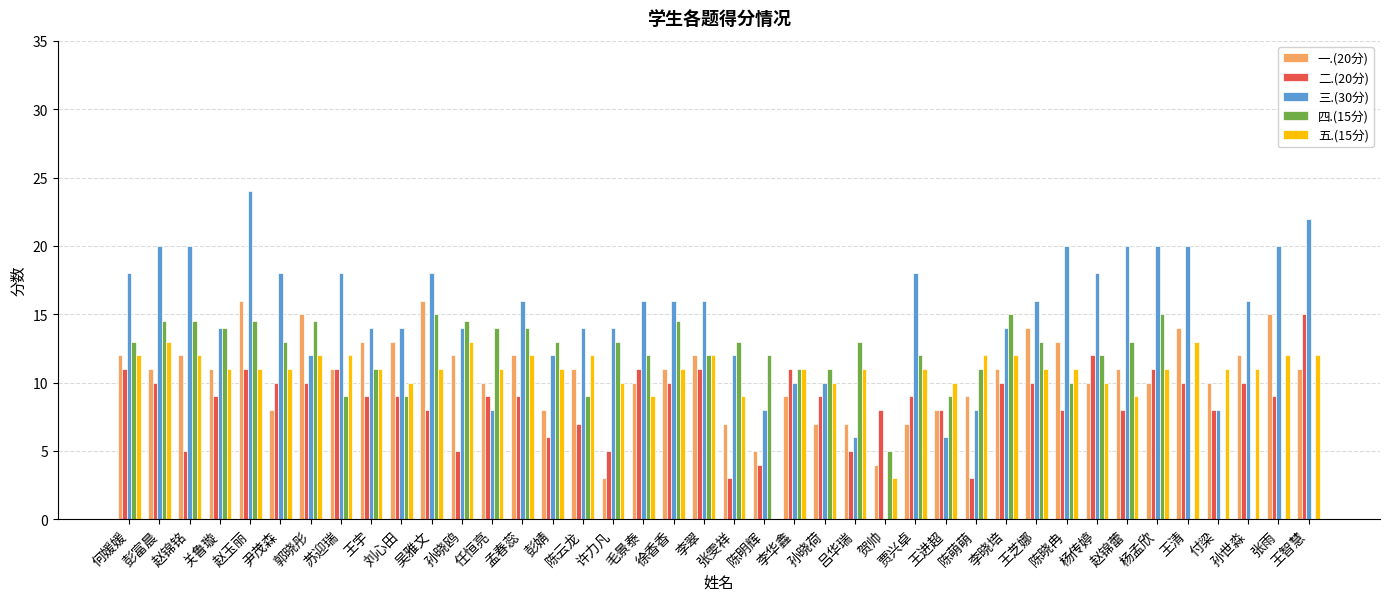

How many data points does each series have?

40